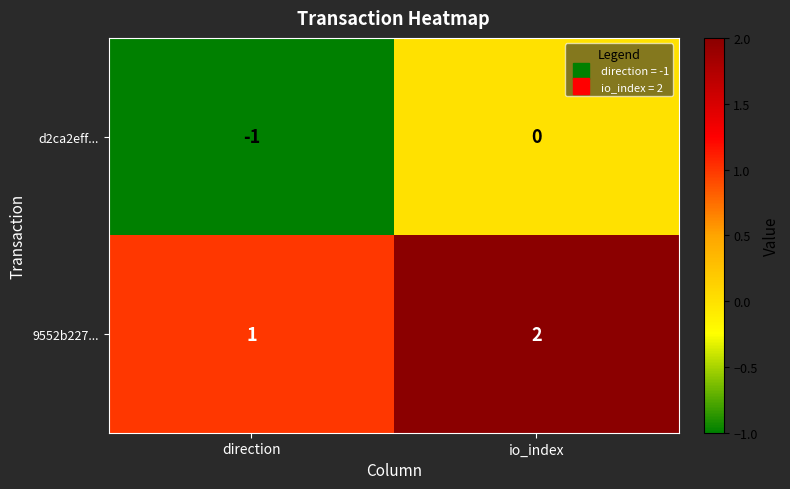

The value of 9552b227... at direction is 1. True or false?

True